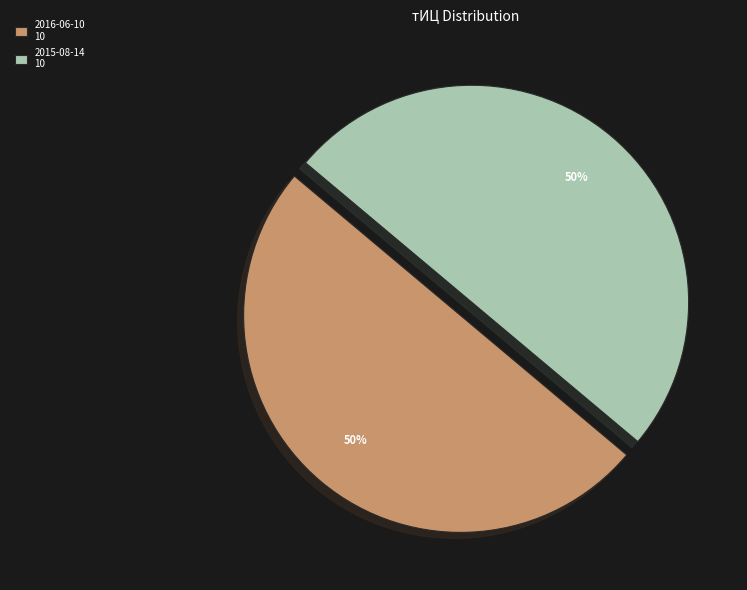

Count the number of slices in the pie.

2